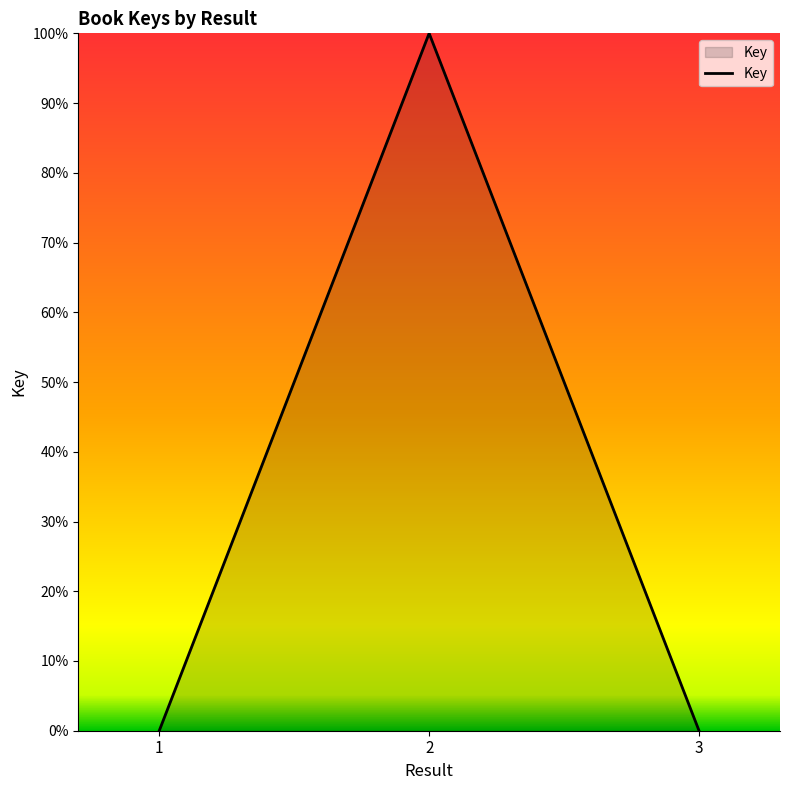

Is it true that the value at 1 is 0.0?

True